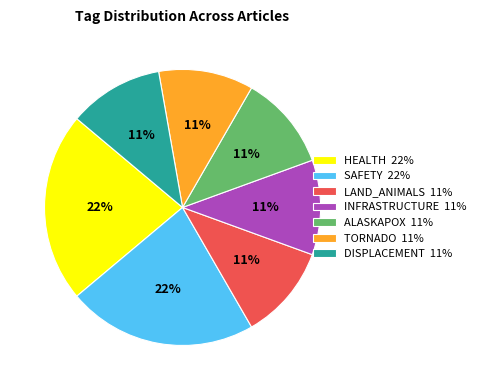

True or false: ALASKAPOX accounts for 1% of the total.

False